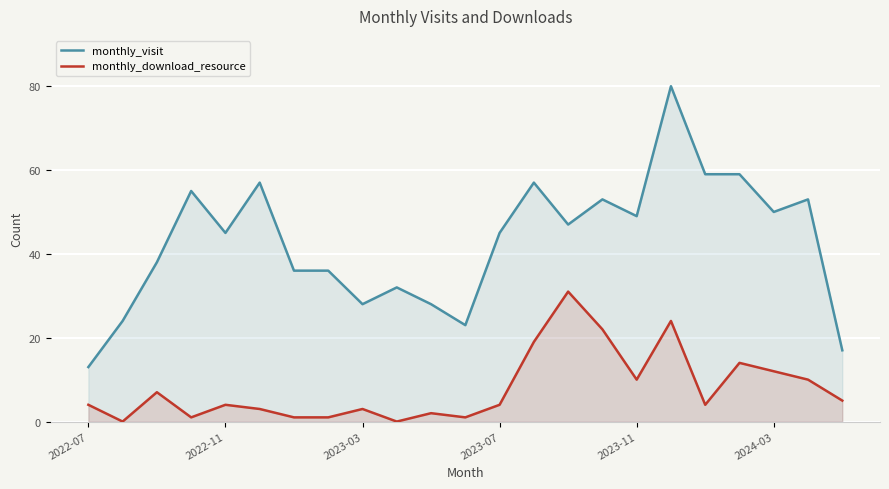

Which series has the largest range (max minus min)?

monthly_visit